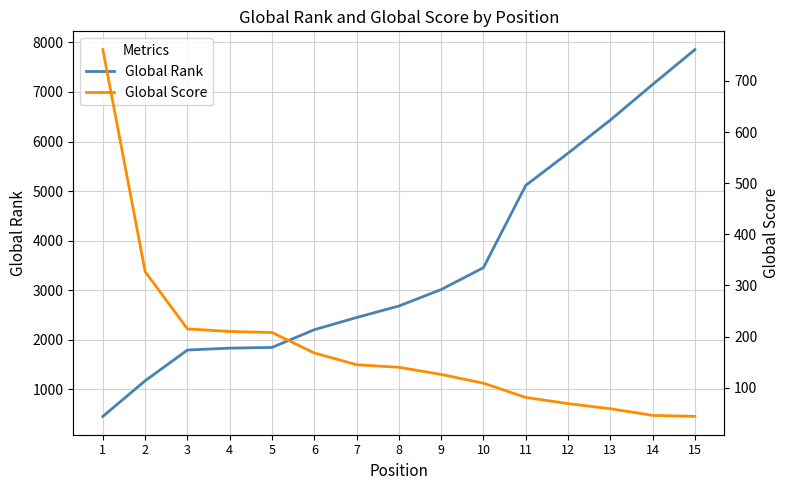

Reading left to right, list all the values displayed in this chart.

Global Rank: 1=454	2=1173	3=1793	4=1831	5=1845	6=2203	7=2449	8=2681	9=3013	10=3455	11=5114	12=5764	13=6432	14=7150	15=7853
Global Score: 1=761	2=327	3=215	4=210	5=208	6=168	7=145	8=140	9=126	10=109	11=81	12=69	13=59	14=46	15=44